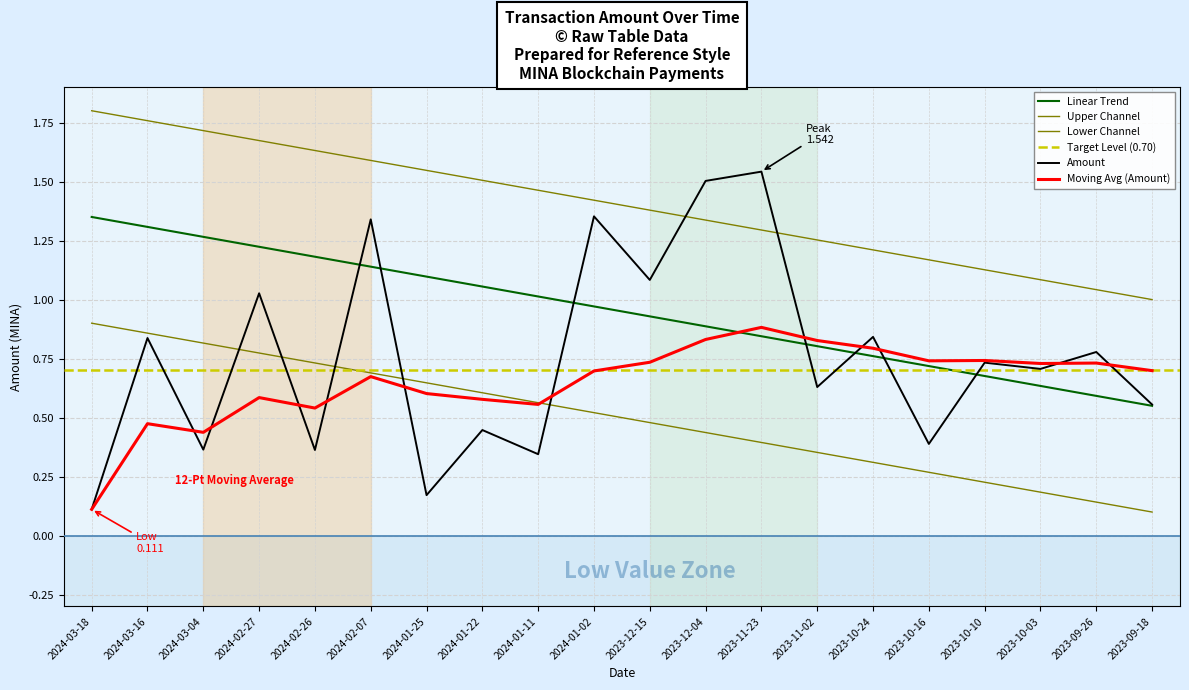

Reading left to right, what are all the values shown in this chart?

Amount: 2024-03-18=0.1	2024-03-16=0.8	2024-03-04=0.4	2024-02-27=1.0	2024-02-26=0.4	2024-02-07=1.3	2024-01-25=0.2	2024-01-22=0.4	2024-01-11=0.3	2024-01-02=1.4	2023-12-15=1.1	2023-12-04=1.5	2023-11-23=1.5	2023-11-02=0.6	2023-10-24=0.8	2023-10-16=0.4	2023-10-10=0.7	2023-10-03=0.7	2023-09-26=0.8	2023-09-18=0.6
Moving Avg (Amount): 2024-03-18=0.1	2024-03-16=0.5	2024-03-04=0.4	2024-02-27=0.6	2024-02-26=0.5	2024-02-07=0.7	2024-01-25=0.6	2024-01-22=0.6	2024-01-11=0.6	2024-01-02=0.7	2023-12-15=0.7	2023-12-04=0.8	2023-11-23=0.9	2023-11-02=0.8	2023-10-24=0.8	2023-10-16=0.7	2023-10-10=0.7	2023-10-03=0.7	2023-09-26=0.7	2023-09-18=0.7